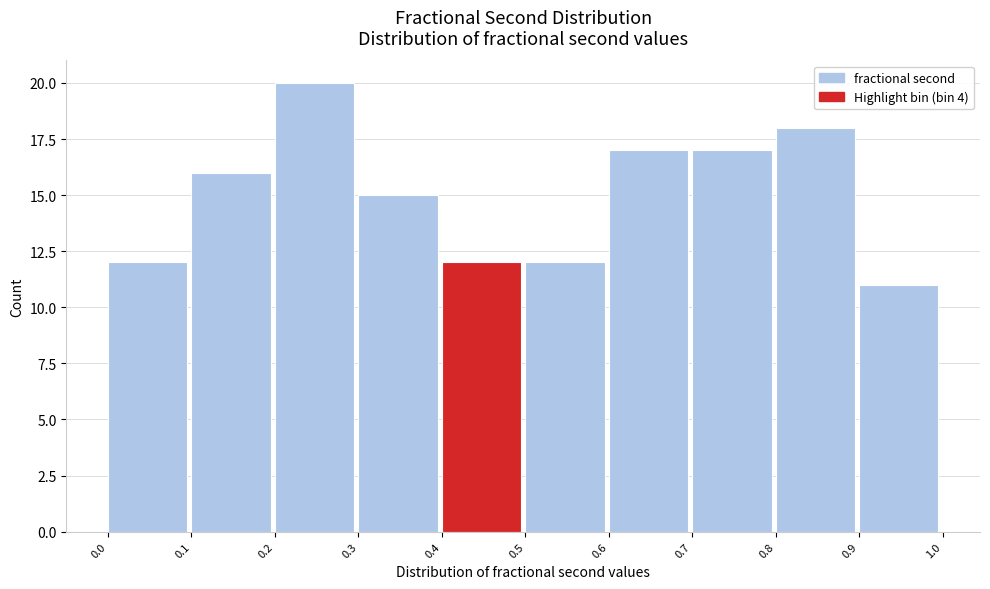

Reading left to right, list every bar in this chart as the range it spans on the x-axis followed by its height. The values are not printed on the chart, so give them approximately, as read against the axis.

0.0 to 0.1: 12
0.1 to 0.2: 16
0.2 to 0.3: 20
0.3 to 0.4: 15
0.4 to 0.5: 12
0.5 to 0.6: 12
0.6 to 0.7: 17
0.7 to 0.8: 17
0.8 to 0.9: 18
0.9 to 1.0: 11